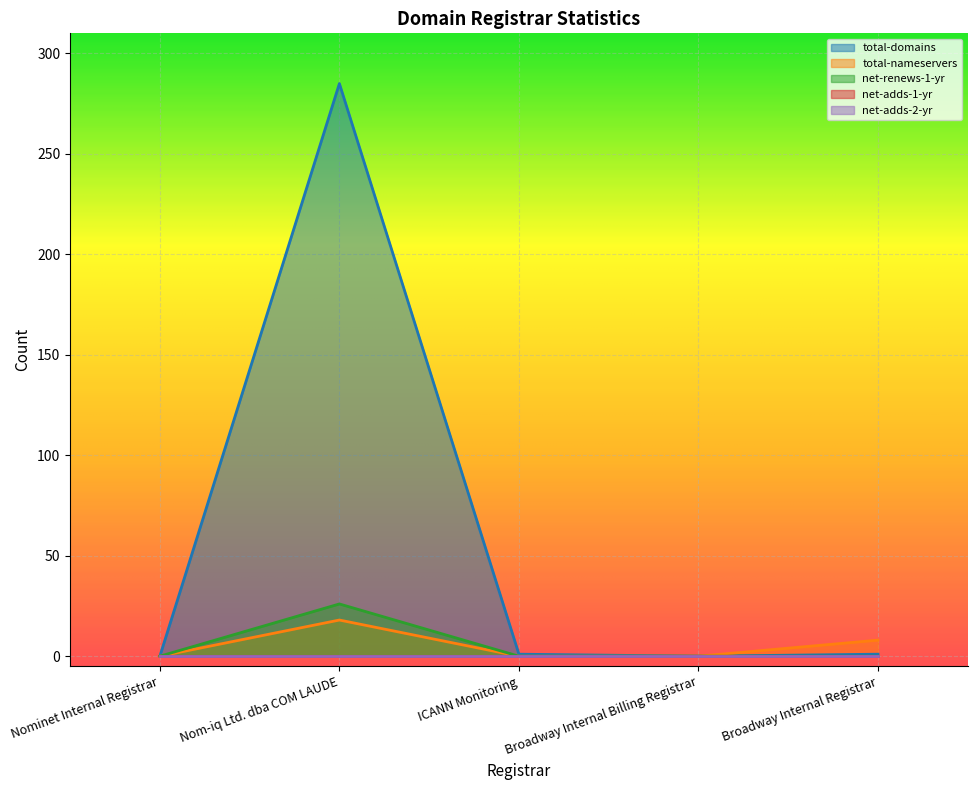

At which category does total-domains reach its first local valley?

Broadway Internal Billing Registrar